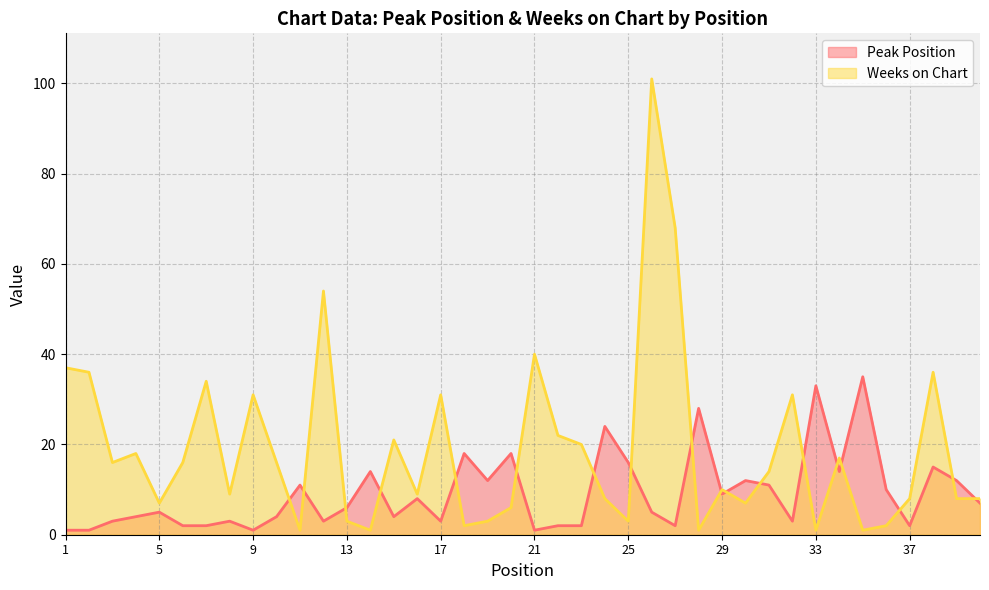

After their last crossing, which series has the higher values: Weeks on Chart or Peak Position?

Weeks on Chart